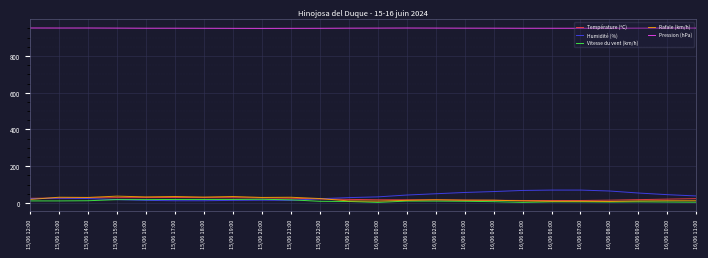

Does the chart have visible grid lines?

Yes